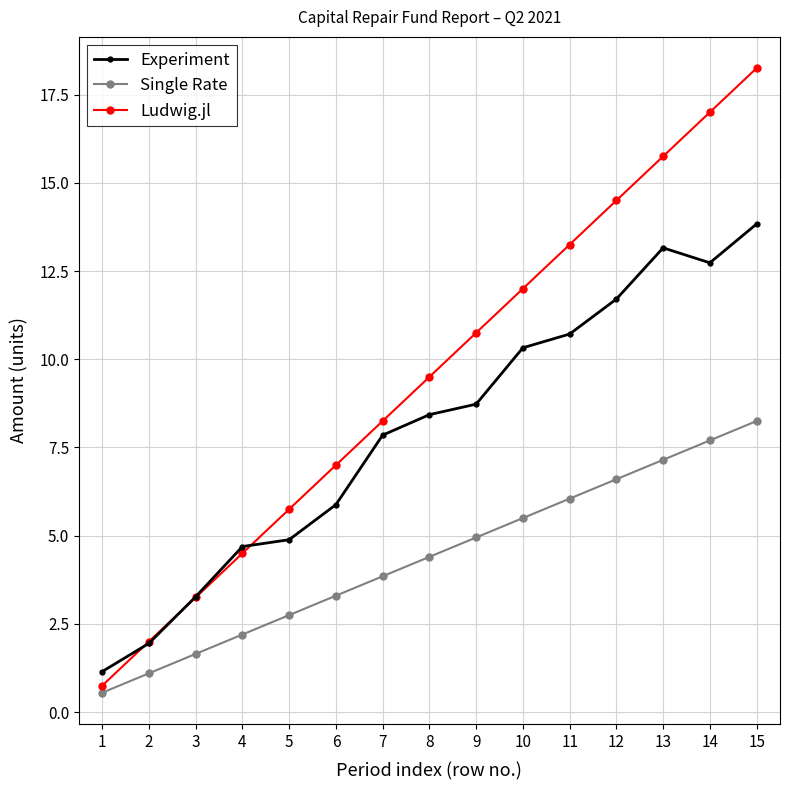

True or false: Single Rate and Experiment intersect in this chart.

False